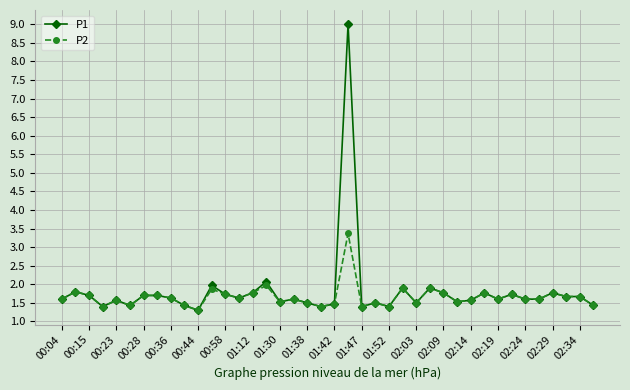

What is the difference between the maximum and second lowest values in the P2 series?

2.0